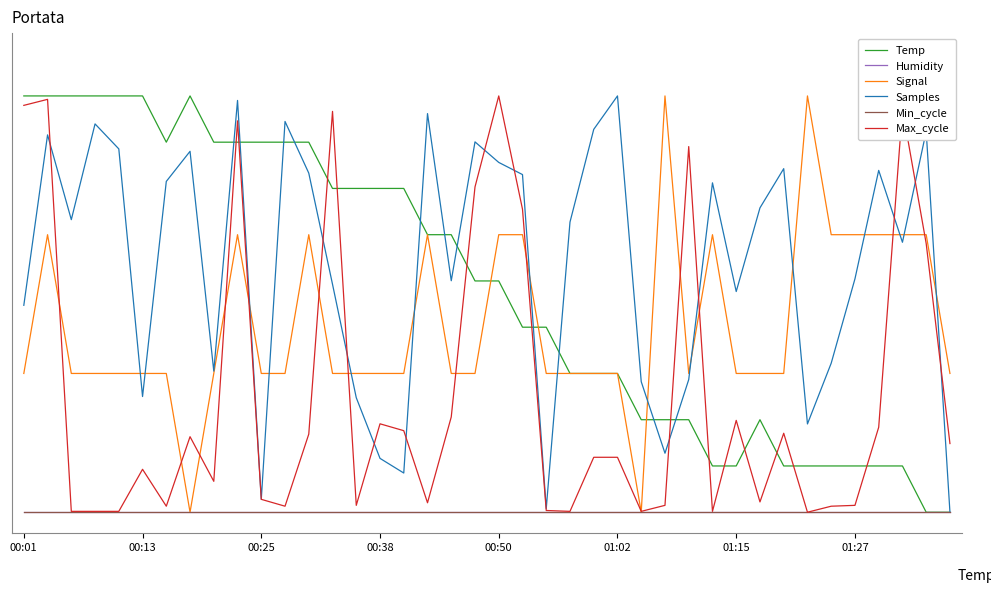

Is this an area chart (filled region under the line)?

No